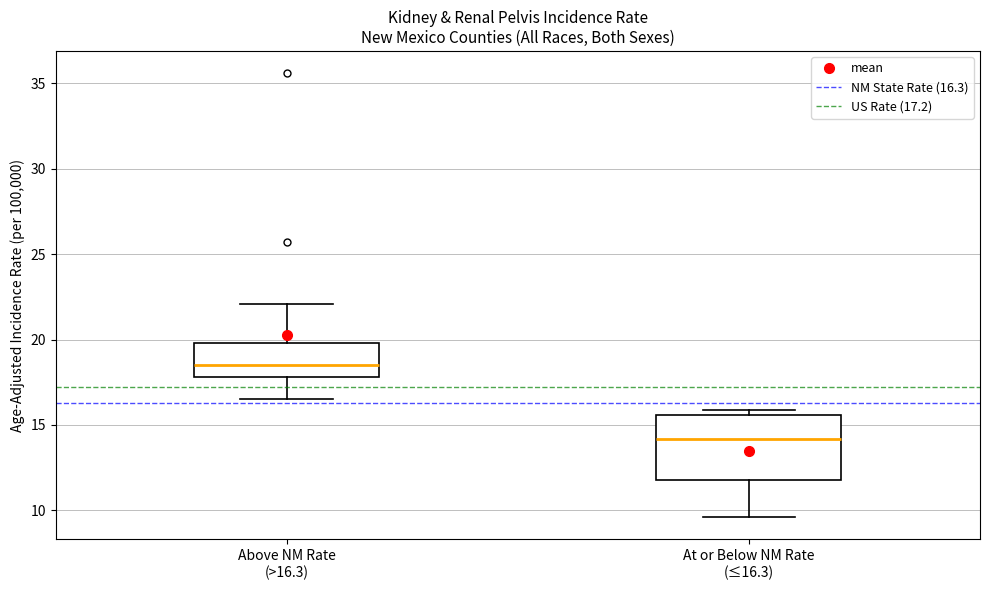

Where is the lower edge of the box for At or Below NM Rate (≤16.3) on the y-axis? The values are not printed on the chart, so give them approximately, as read against the axis.

12.0